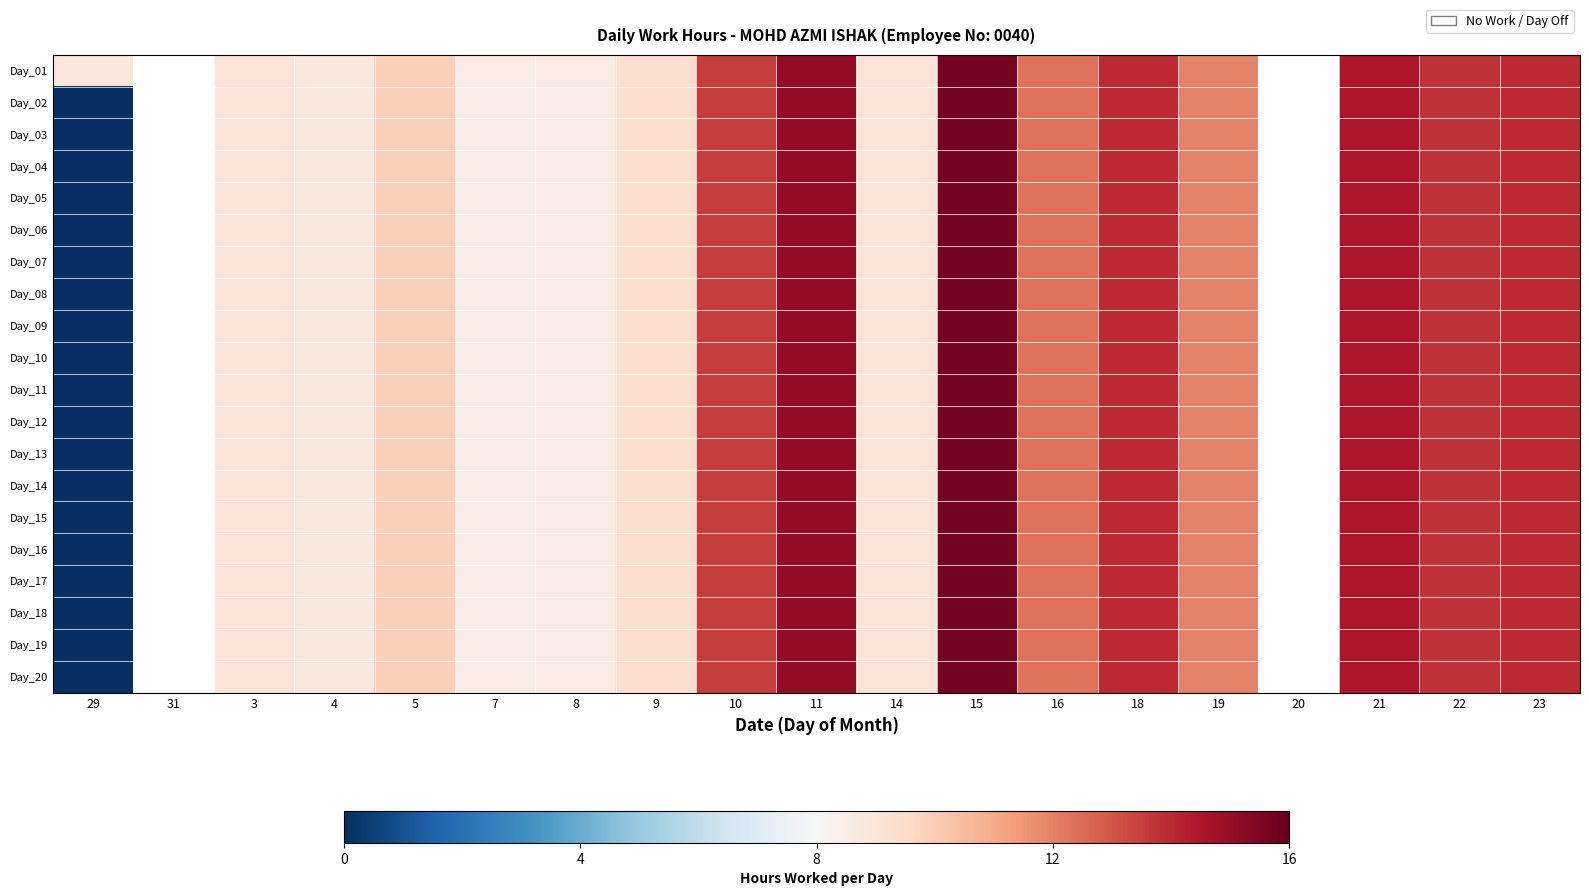

What is the difference between the second highest and minimum values in the Day_13 series?

15.7